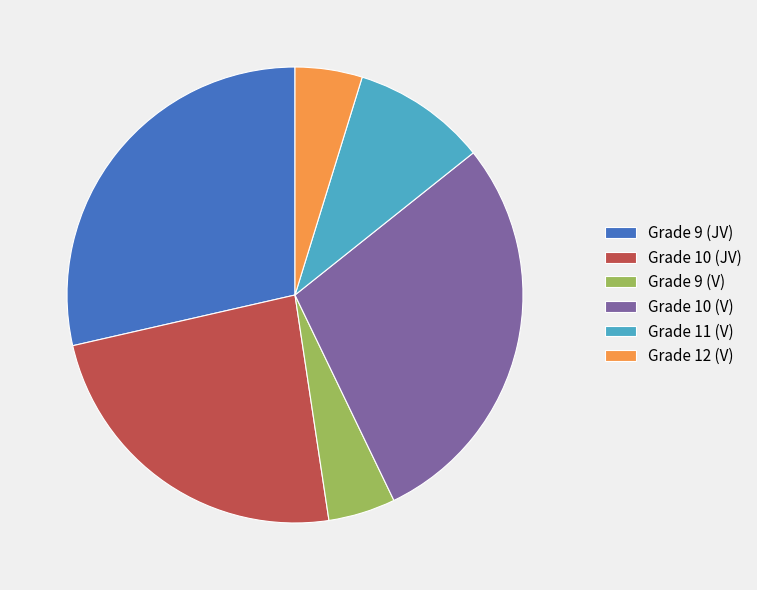

True or false: Grade 11 (V) accounts for 1% of the total.

False